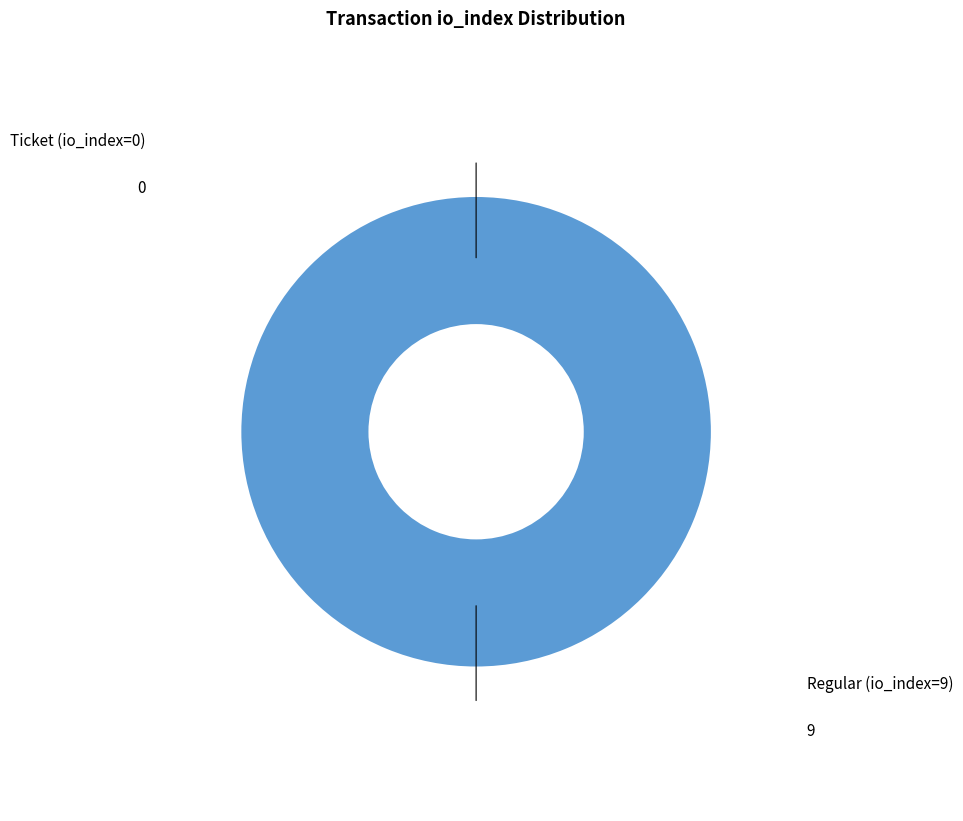

Rank the categories by value from highest to lowest.

Regular (io_index=9), Ticket (io_index=0)